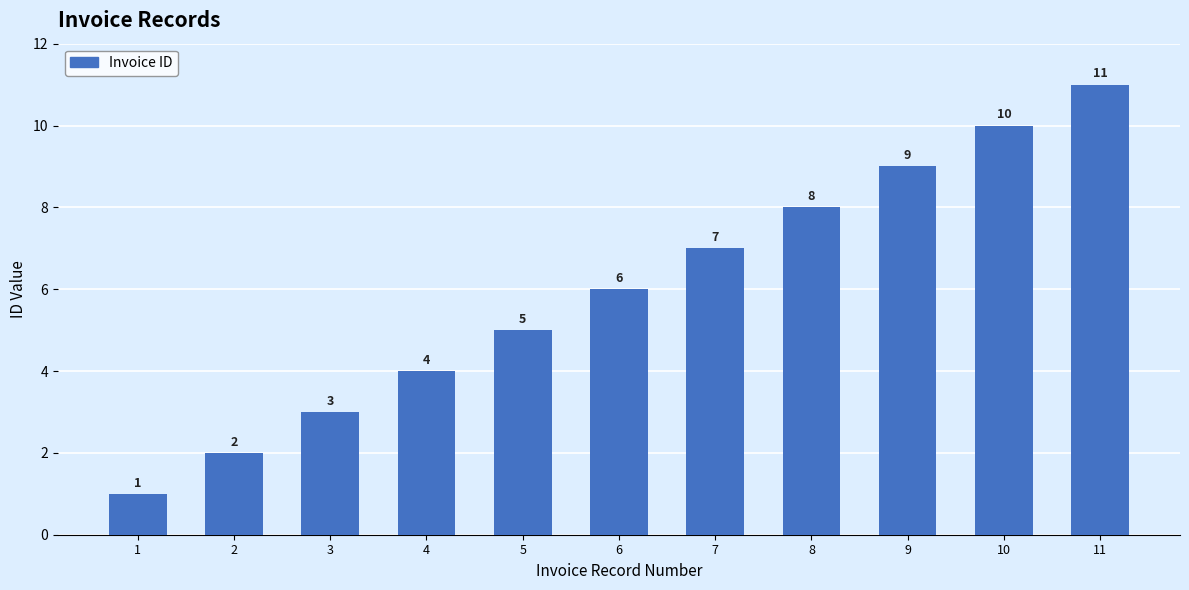

The value at 9 is 15. True or false?

False